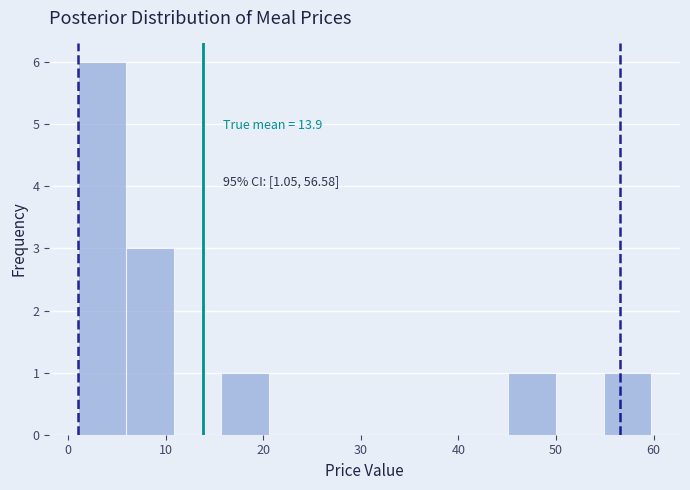

Over which range of the x-axis is the bar tallest?

1 to 6